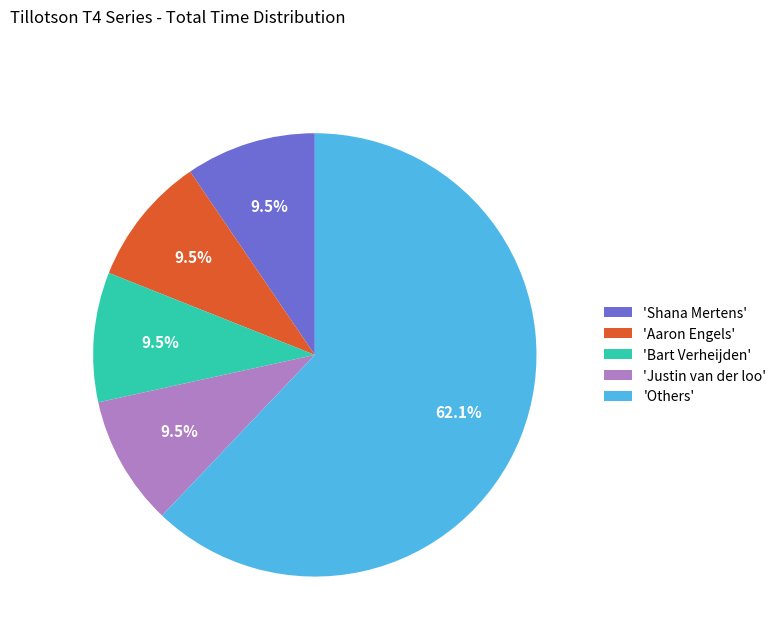

Which slice represents more than half of the pie?

'Others'